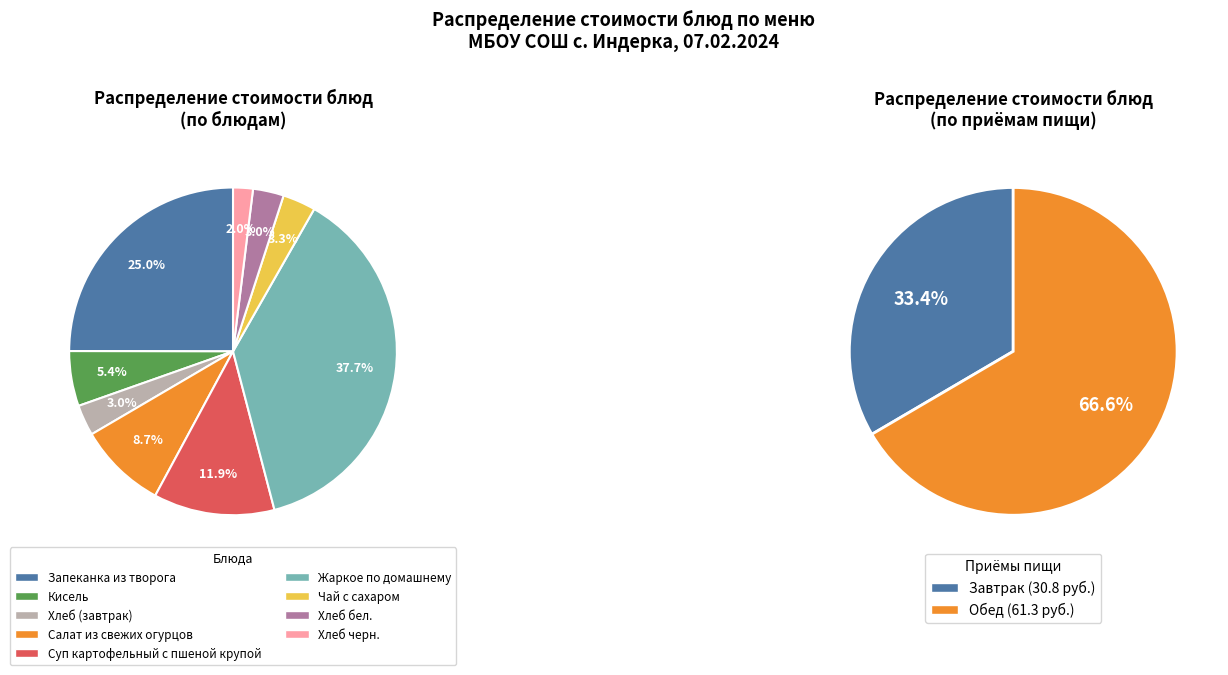

Rank the categories by value from highest to lowest.

Жаркое по домашнему, Запеканка из творога, Суп картофельный с пшеной крупой, Салат из свежих огурцов, Кисель, Чай с сахаром, Хлеб (завтрак), Хлеб бел., Хлеб черн.